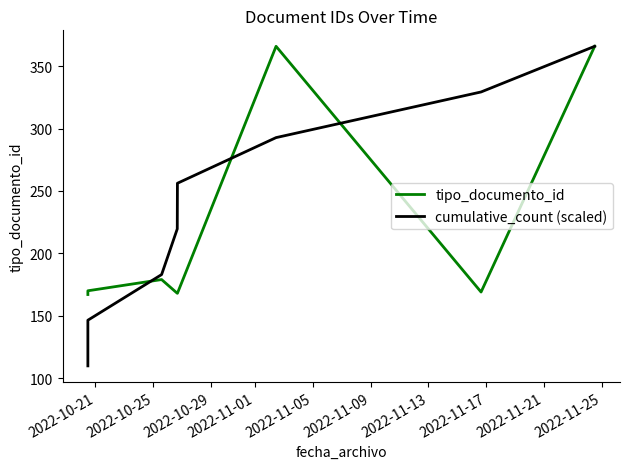

In tipo_documento_id, how many points are higher than both neighbors (excluding endpoints)?

2